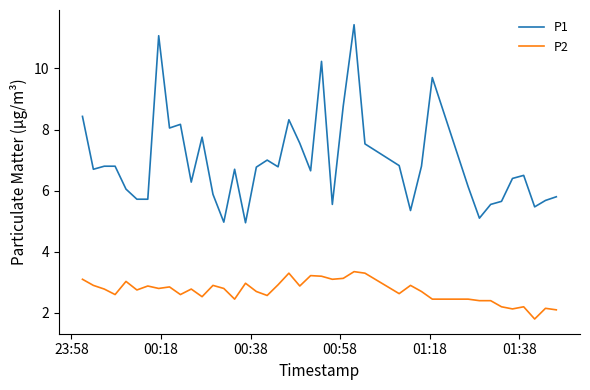

What is the highest value of the P1 series?

11.4